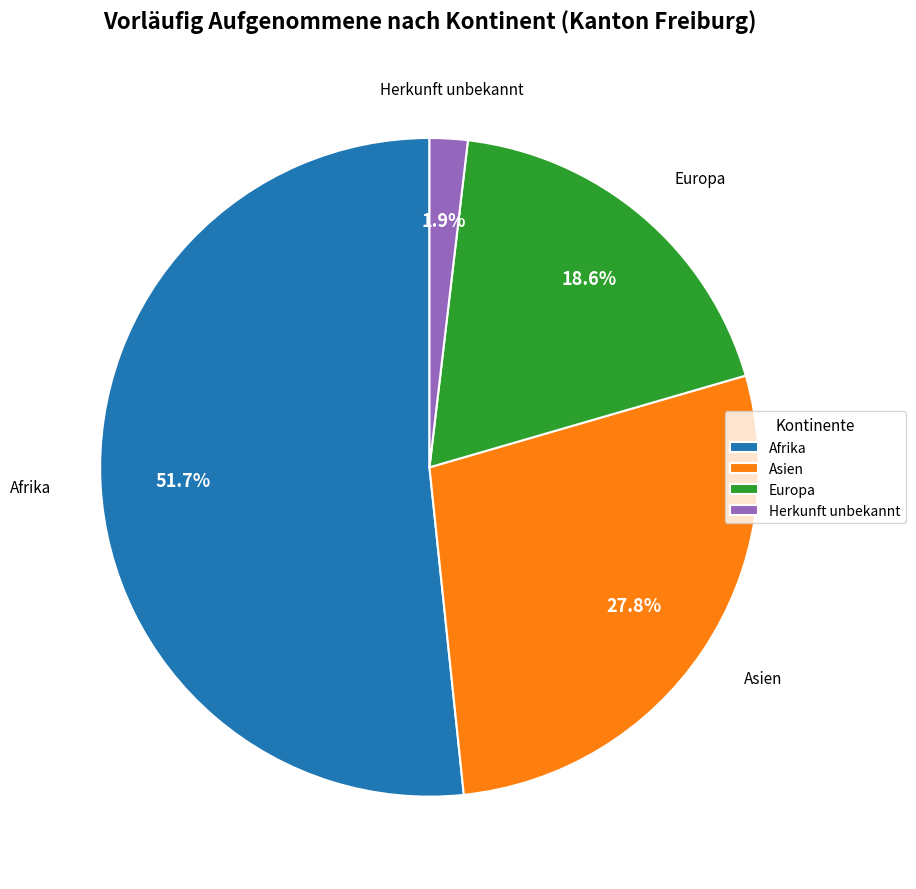

Which category has the smallest portion of the pie?

Herkunft unbekannt